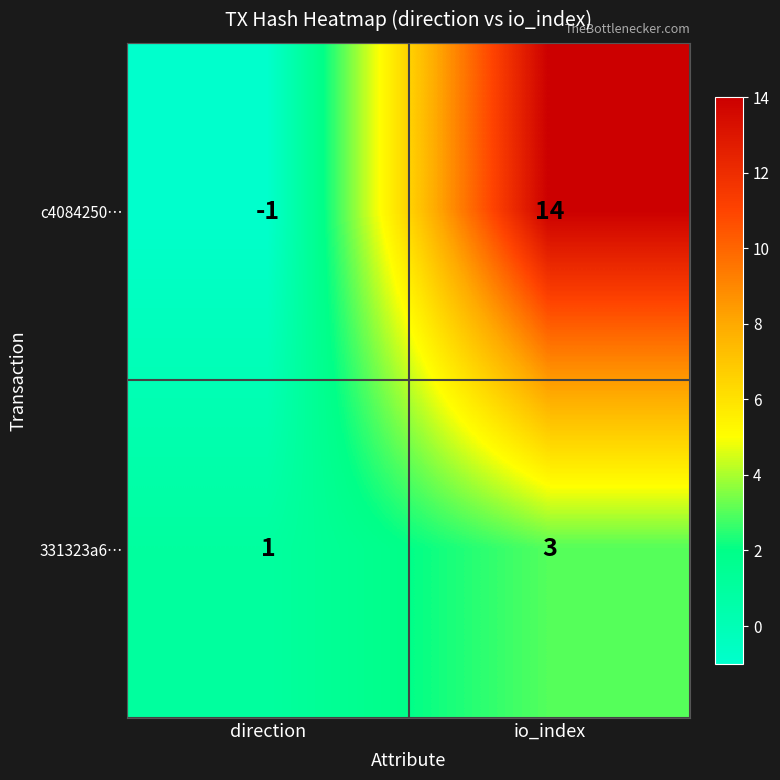

At which category is the sum across all series the highest?

io_index